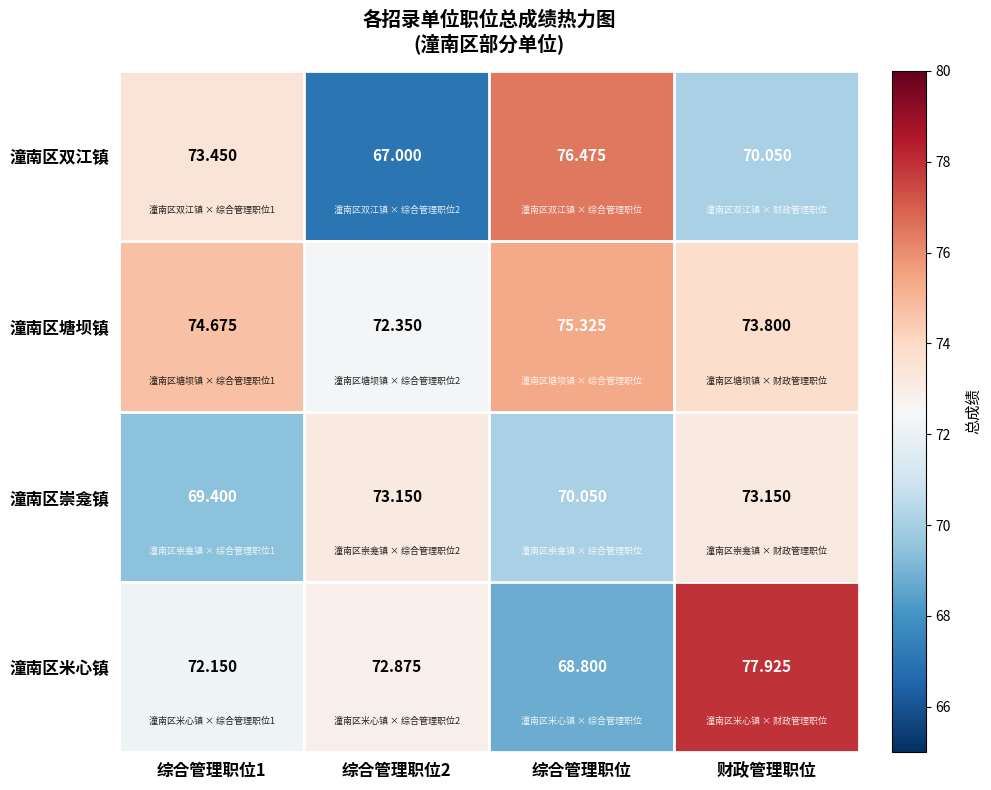

How many data points does each series have?

4